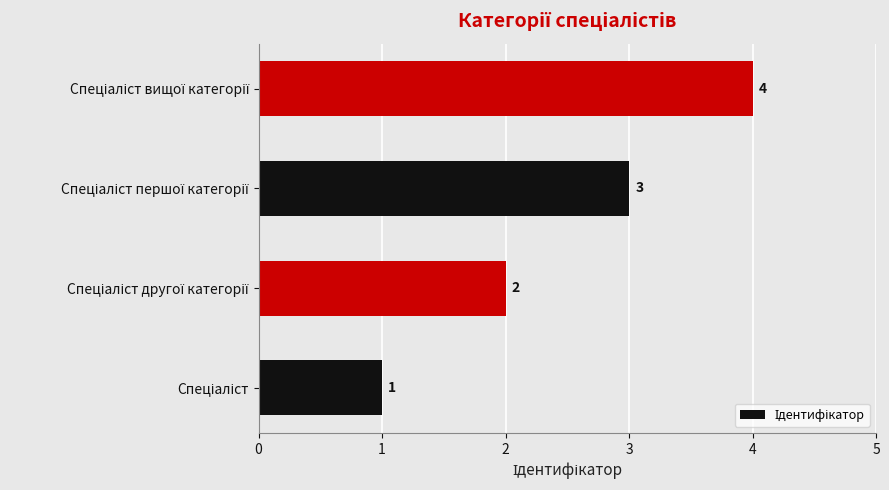

What is the sum of all values?

10